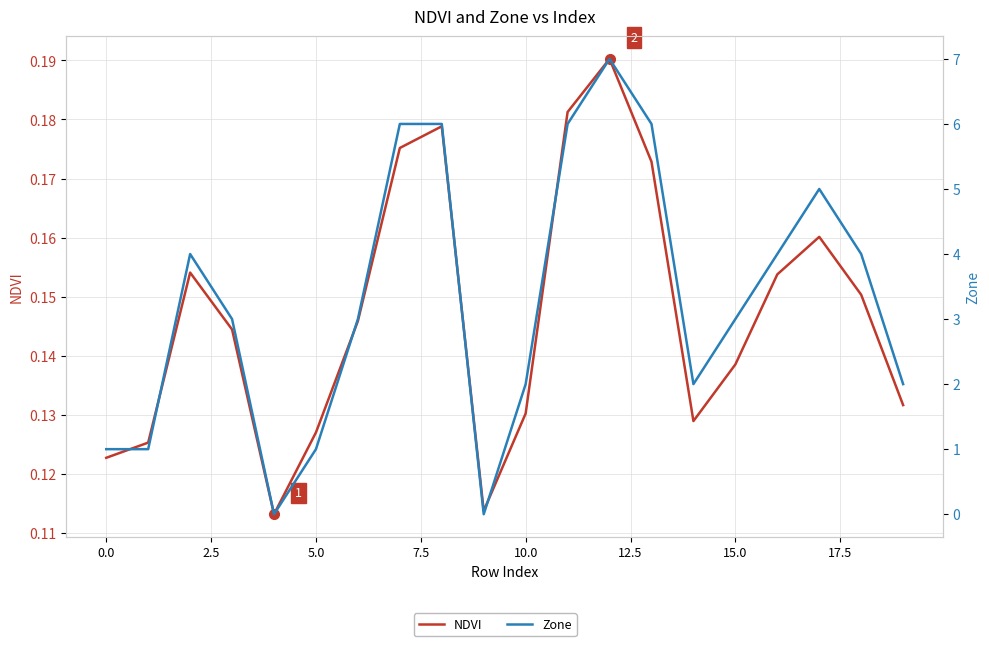

How many times do NDVI and Zone cross each other?

4